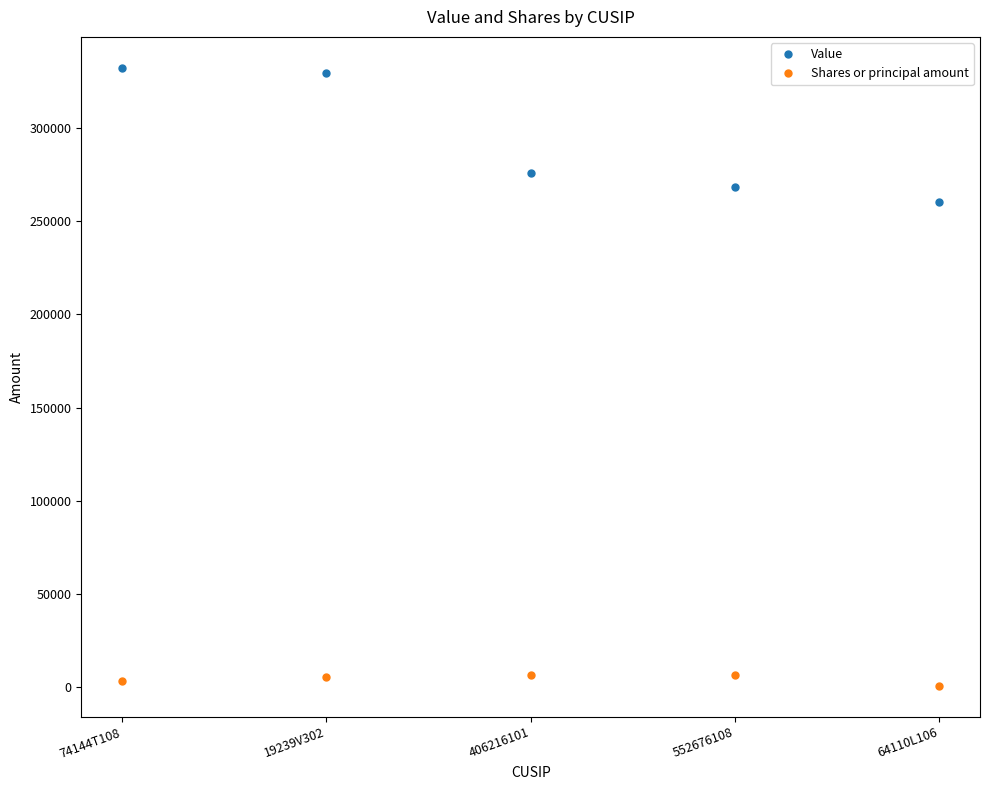

Which series changed the most between 19239V302 and 64110L106?

Value